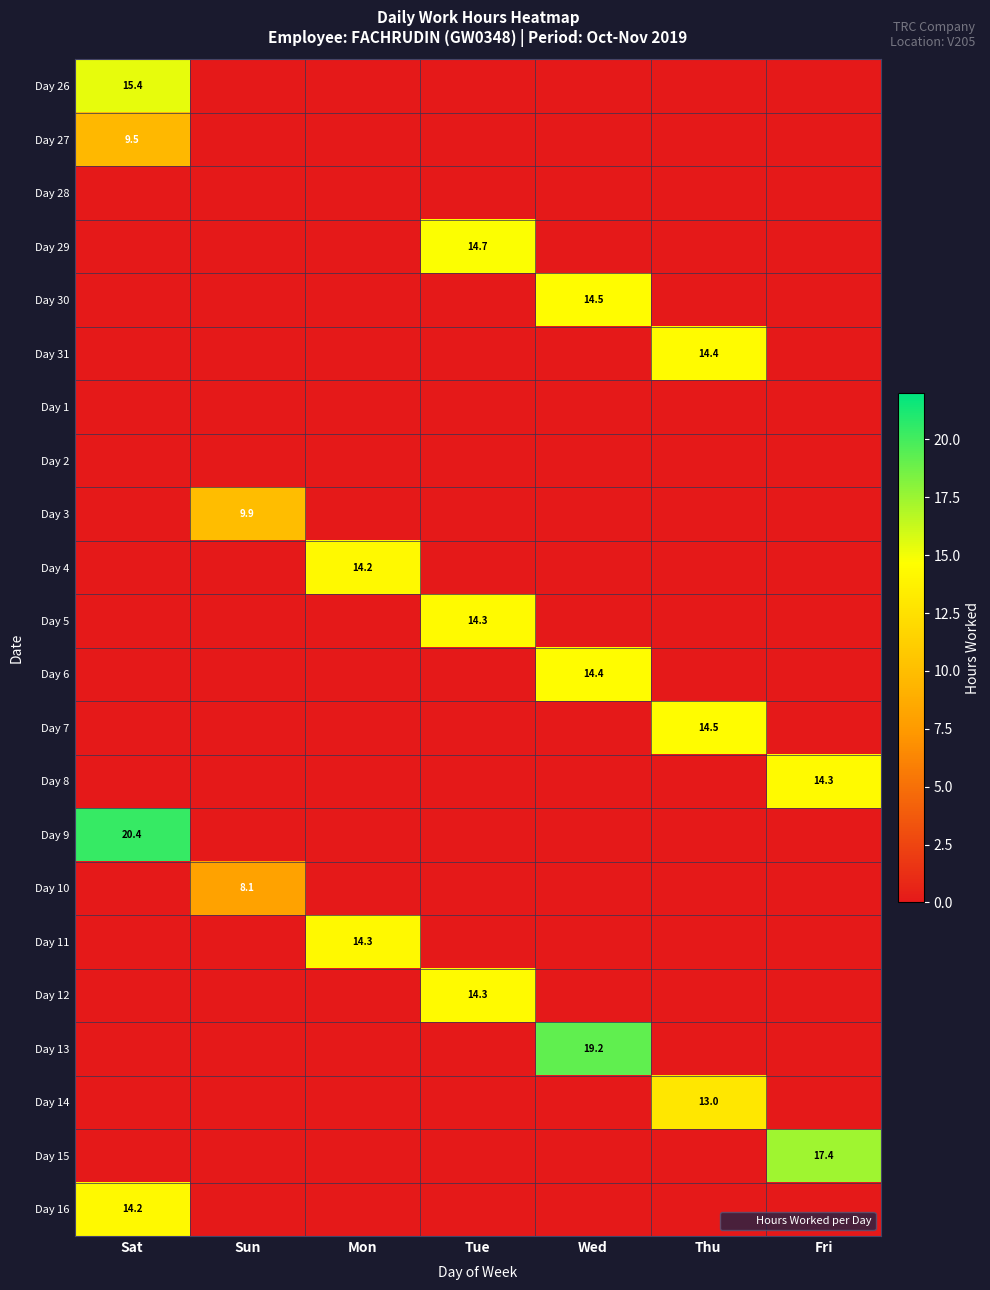

Rank the series by their maximum value, from lowest to highest.

Day 28, Day 1, Day 2, Day 10, Day 27, Day 3, Day 14, Day 16, Day 4, Day 11, Day 12, Day 5, Day 8, Day 31, Day 6, Day 7, Day 30, Day 29, Day 26, Day 15, Day 13, Day 9